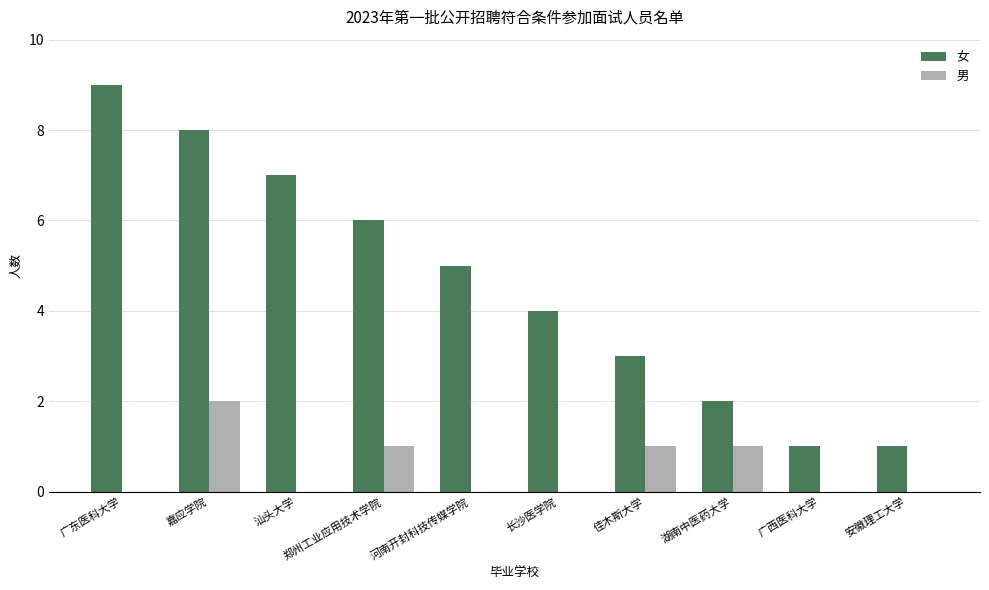

Does the chart contain stacked bars?

No